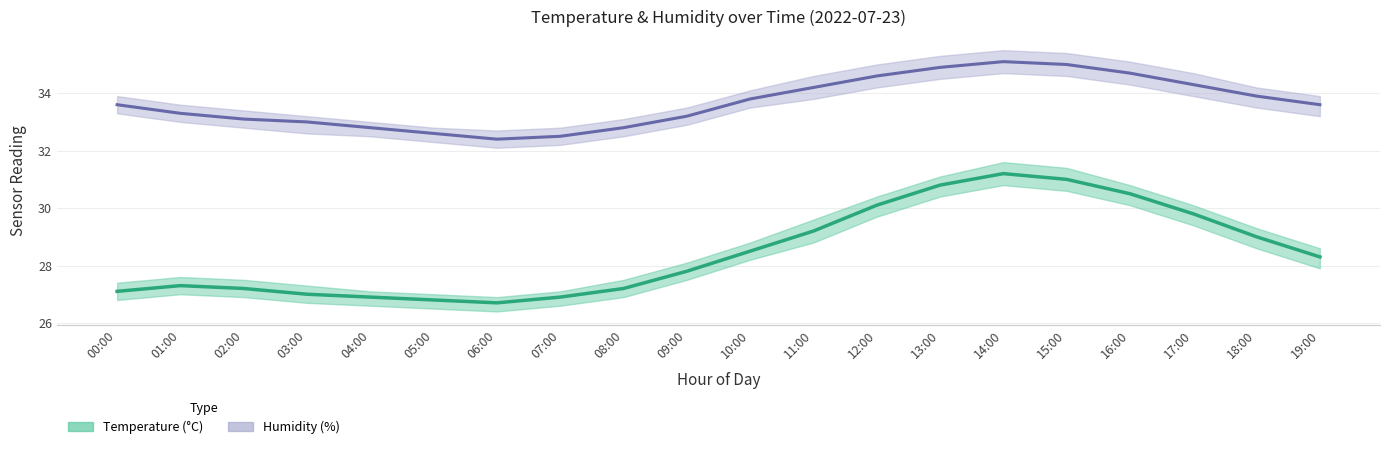

Reading right to left, what are all the values shown in this chart?

temperature: 19:00=28.3	18:00=29.0	17:00=29.8	16:00=30.5	15:00=31.0	14:00=31.2	13:00=30.8	12:00=30.1	11:00=29.2	10:00=28.5	09:00=27.8	08:00=27.2	07:00=26.9	06:00=26.7	05:00=26.8	04:00=26.9	03:00=27.0	02:00=27.2	01:00=27.3	00:00=27.1
temp_upper: 19:00=28.6	18:00=29.3	17:00=30.1	16:00=30.8	15:00=31.4	14:00=31.6	13:00=31.1	12:00=30.4	11:00=29.6	10:00=28.8	09:00=28.1	08:00=27.5	07:00=27.1	06:00=26.9	05:00=27.0	04:00=27.1	03:00=27.3	02:00=27.5	01:00=27.6	00:00=27.4
temp_lower: 19:00=27.9	18:00=28.6	17:00=29.4	16:00=30.1	15:00=30.6	14:00=30.8	13:00=30.4	12:00=29.7	11:00=28.8	10:00=28.2	09:00=27.5	08:00=26.9	07:00=26.6	06:00=26.4	05:00=26.5	04:00=26.6	03:00=26.7	02:00=26.9	01:00=27.0	00:00=26.8
humidity: 19:00=33.6	18:00=33.9	17:00=34.3	16:00=34.7	15:00=35.0	14:00=35.1	13:00=34.9	12:00=34.6	11:00=34.2	10:00=33.8	09:00=33.2	08:00=32.8	07:00=32.5	06:00=32.4	05:00=32.6	04:00=32.8	03:00=33.0	02:00=33.1	01:00=33.3	00:00=33.6
hum_upper: 19:00=33.9	18:00=34.2	17:00=34.7	16:00=35.1	15:00=35.4	14:00=35.5	13:00=35.3	12:00=35.0	11:00=34.6	10:00=34.1	09:00=33.5	08:00=33.1	07:00=32.8	06:00=32.7	05:00=32.8	04:00=33.0	03:00=33.2	02:00=33.4	01:00=33.6	00:00=33.9
hum_lower: 19:00=33.2	18:00=33.5	17:00=33.9	16:00=34.3	15:00=34.6	14:00=34.7	13:00=34.5	12:00=34.2	11:00=33.8	10:00=33.5	09:00=32.9	08:00=32.5	07:00=32.2	06:00=32.1	05:00=32.3	04:00=32.5	03:00=32.6	02:00=32.8	01:00=33.0	00:00=33.3